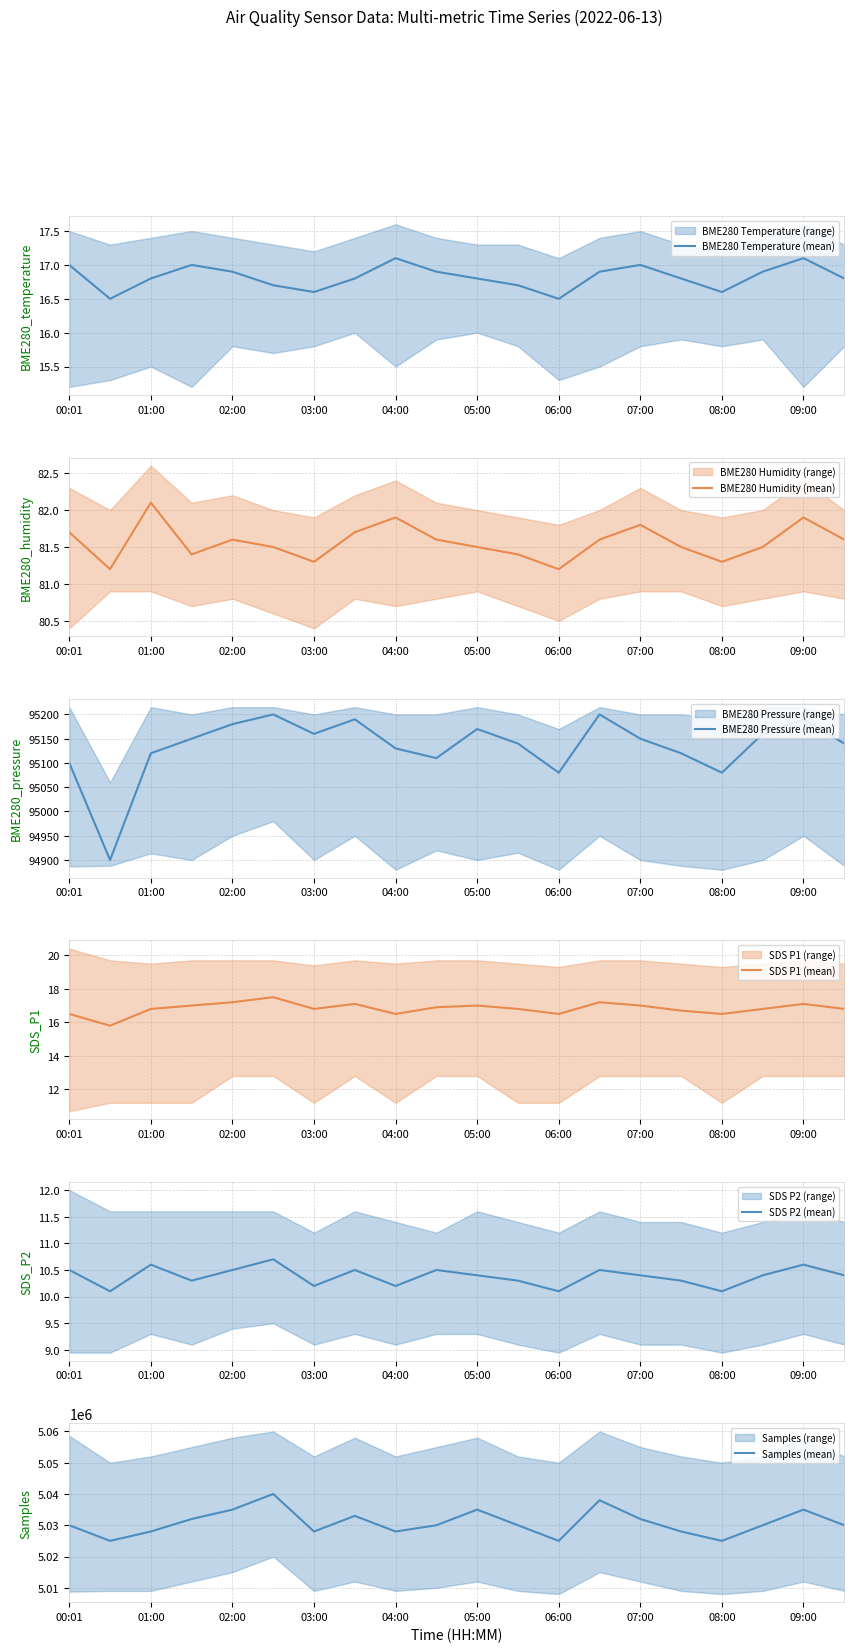

Reading left to right, list all the values displayed in this chart.

BME280 Temperature (mean): 17.0	16.5	16.8	17.0	16.9	16.7	16.6	16.8	17.1	16.9	16.8	16.7	16.5	16.9	17.0	16.8	16.6	16.9	17.1	16.8
BME280 Humidity (mean): 81.7	81.2	82.1	81.4	81.6	81.5	81.3	81.7	81.9	81.6	81.5	81.4	81.2	81.6	81.8	81.5	81.3	81.5	81.9	81.6
BME280 Pressure (mean): 95100.0	94900.0	95120.0	95150.0	95180.0	95200.0	95160.0	95190.0	95130.0	95110.0	95170.0	95140.0	95080.0	95200.0	95150.0	95120.0	95080.0	95160.0	95190.0	95140.0
SDS P1 (mean): 16.5	15.8	16.8	17.0	17.2	17.5	16.8	17.1	16.5	16.9	17.0	16.8	16.5	17.2	17.0	16.7	16.5	16.8	17.1	16.8
SDS P2 (mean): 10.5	10.1	10.6	10.3	10.5	10.7	10.2	10.5	10.2	10.5	10.4	10.3	10.1	10.5	10.4	10.3	10.1	10.4	10.6	10.4
Samples (mean): 5030000.0	5025000.0	5028000.0	5032000.0	5035000.0	5040000.0	5028000.0	5033000.0	5028000.0	5030000.0	5035000.0	5030000.0	5025000.0	5038000.0	5032000.0	5028000.0	5025000.0	5030000.0	5035000.0	5030000.0